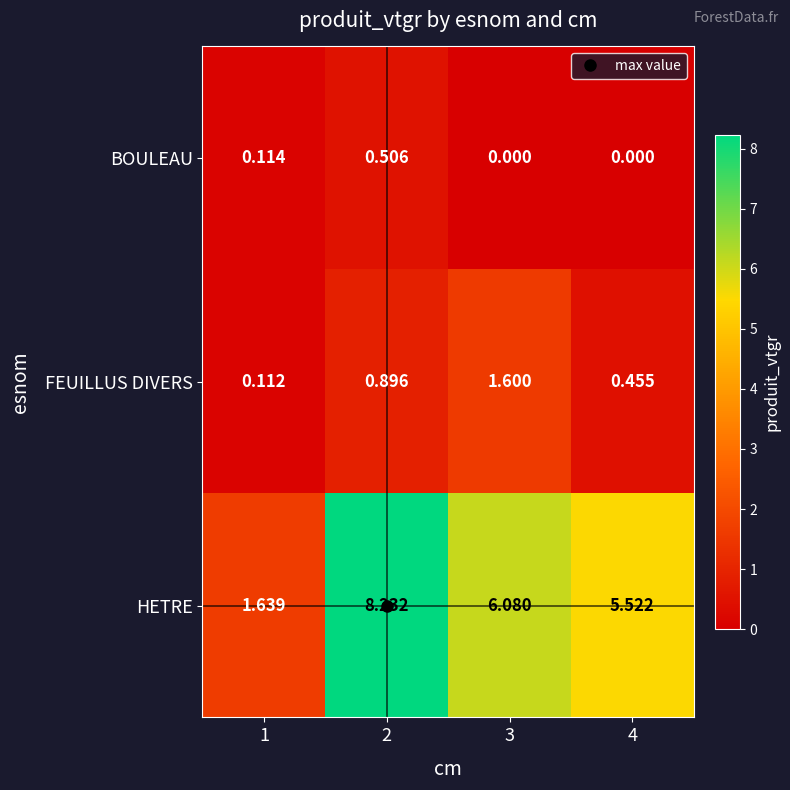

Is the value of HETRE at 2 greater than the value of FEUILLUS DIVERS at 3?

Yes